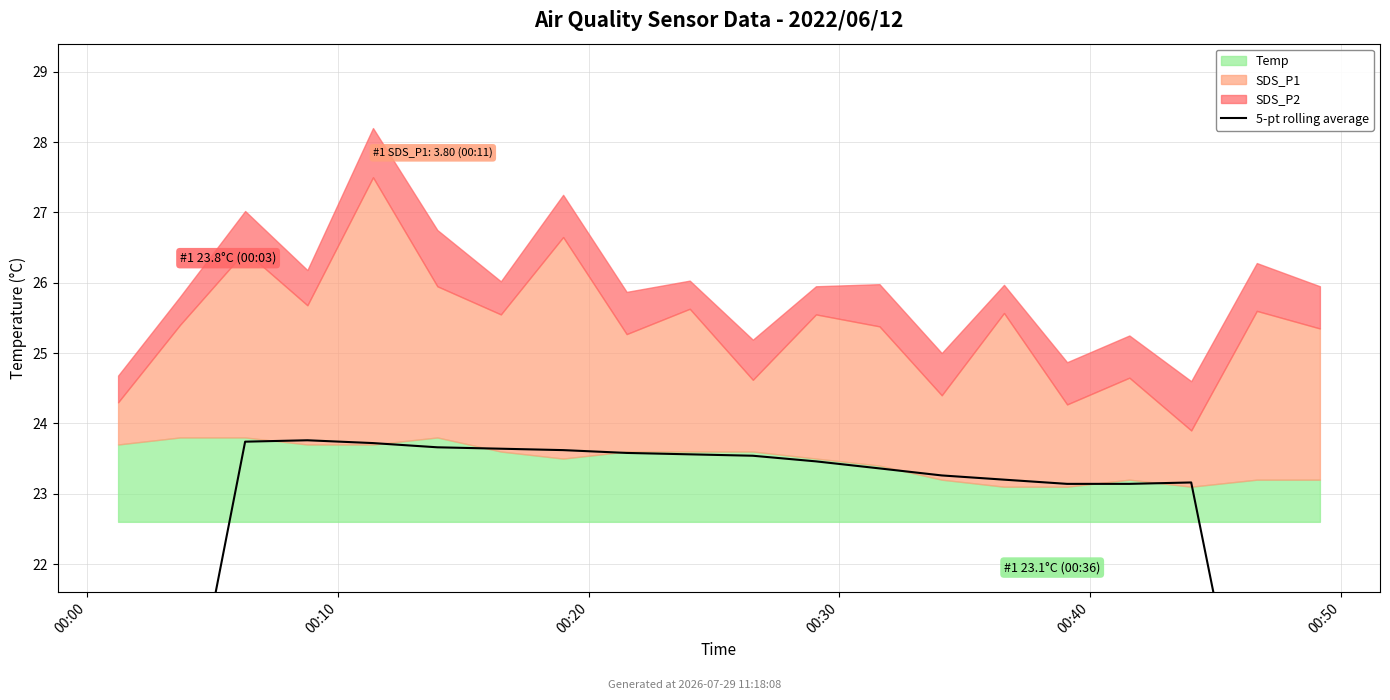

What position from the left is 14?

15